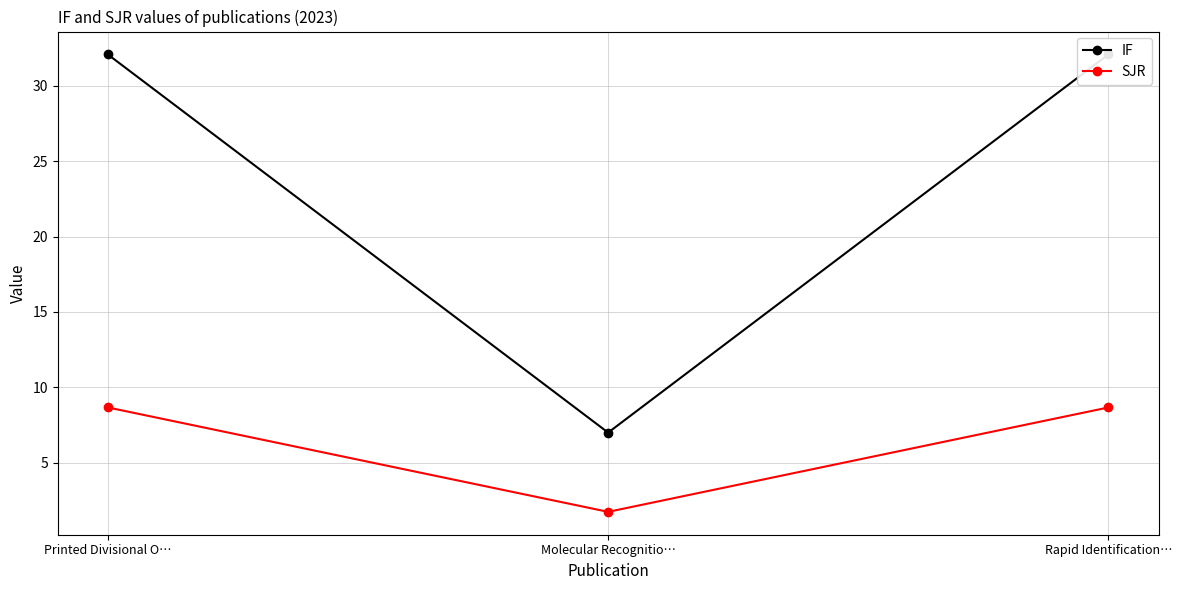

What value does the SJR series have at Rapid Identification…?

8.7